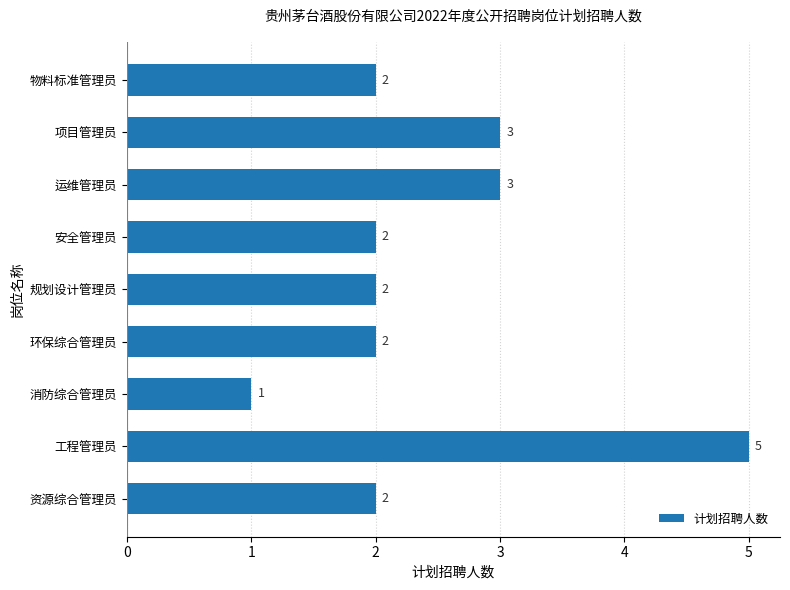

What is the smallest value displayed?

1